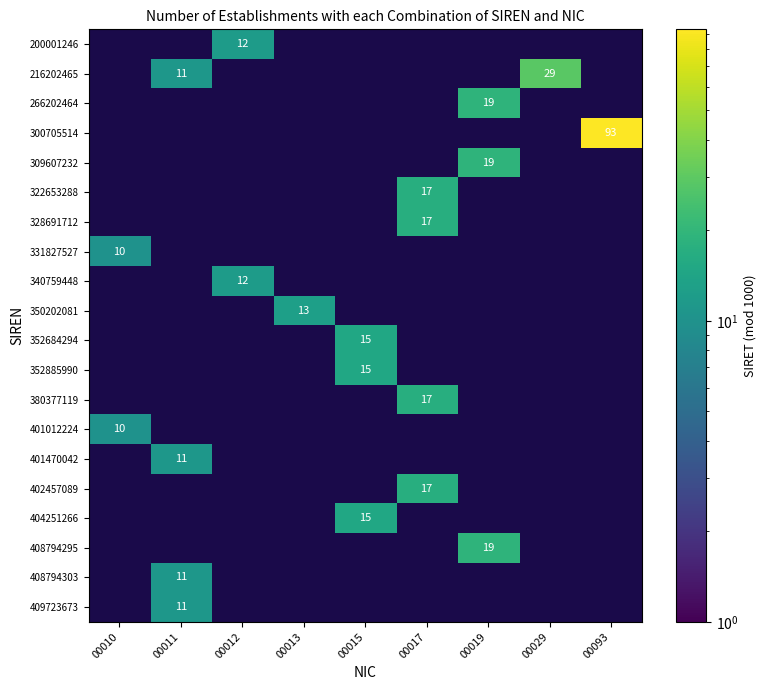

How many distinct data groups are displayed?

20